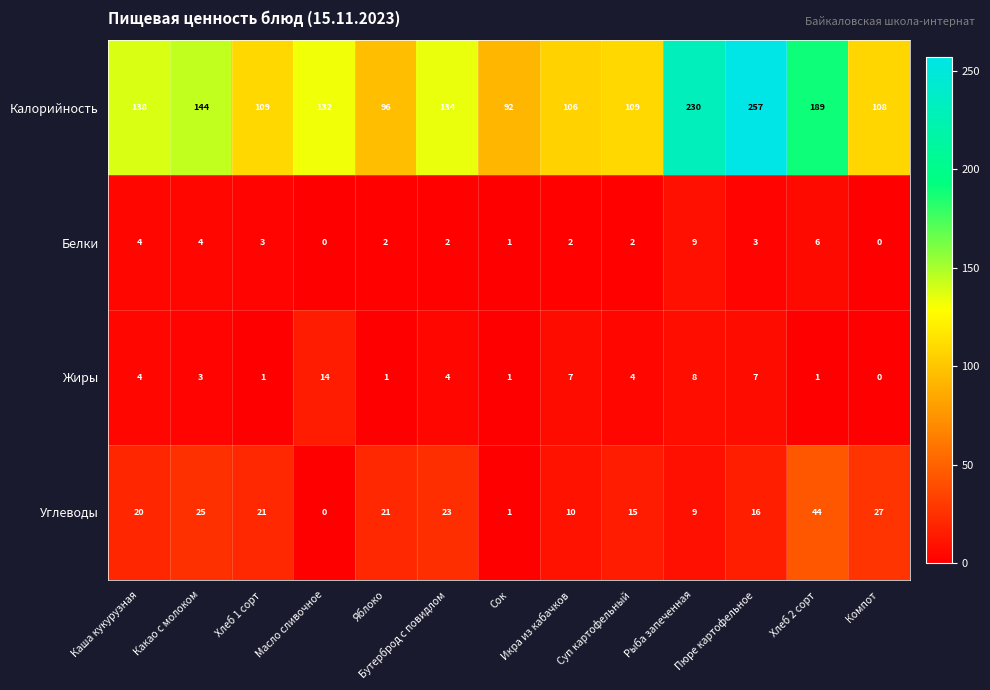

The value of Углеводы at Какао с молоком is 25. True or false?

True